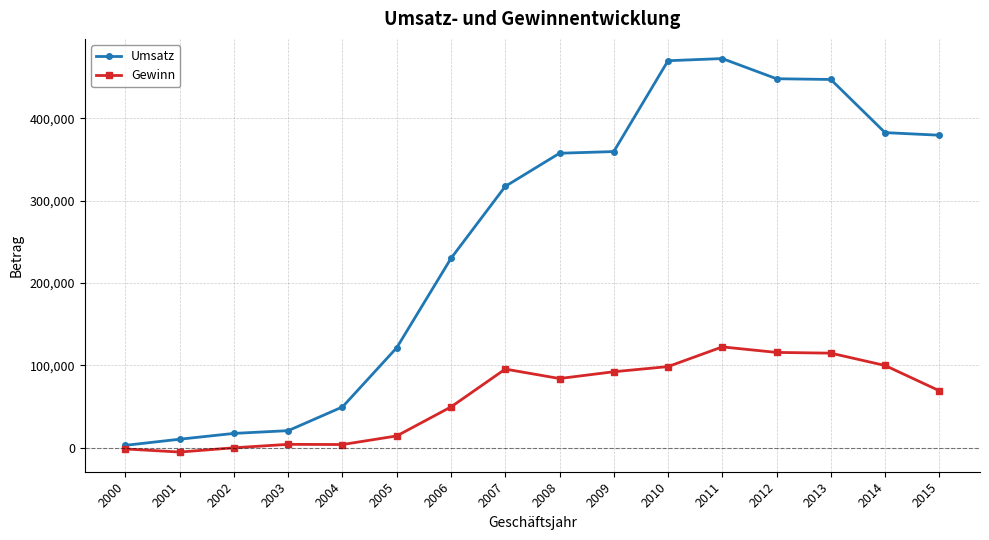

What is the maximum value shown in the chart?

472639.3